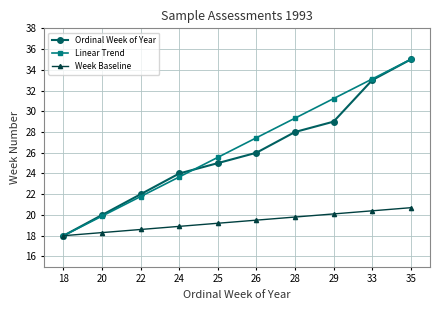

How many series are shown in this chart?

3